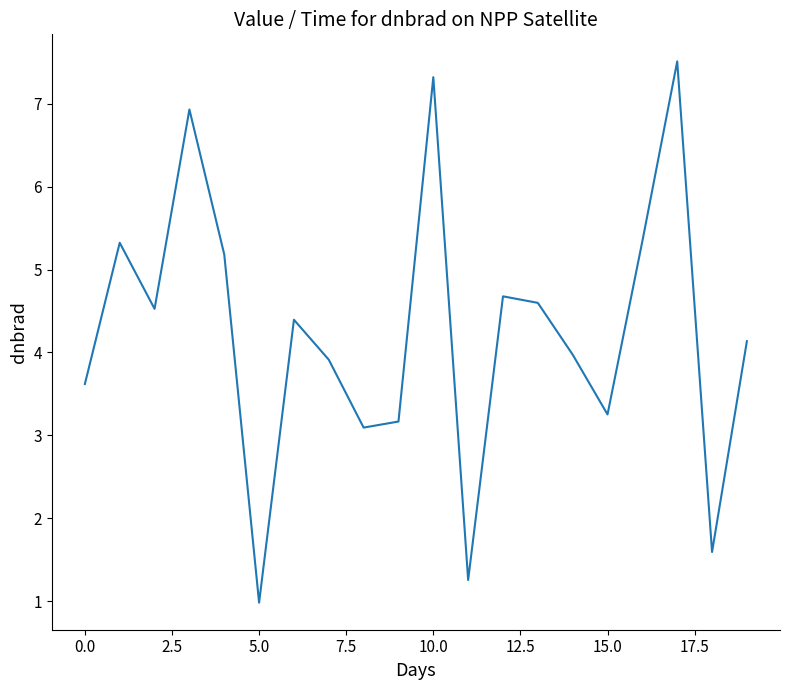

Reading right to left, extract all data points from this chart.

4.1	1.6	7.5	5.3	3.3	4.0	4.6	4.7	1.3	7.3	3.2	3.1	3.9	4.4	1.0	5.2	6.9	4.5	5.3	3.6